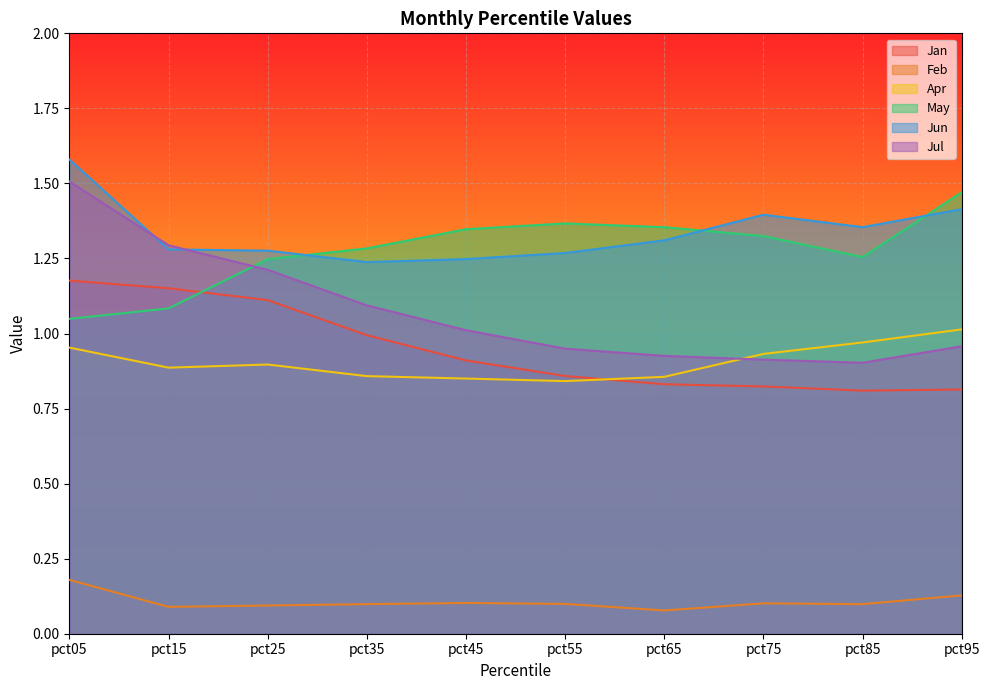

True or false: Jun has more than 0 points higher than both neighbors.

True